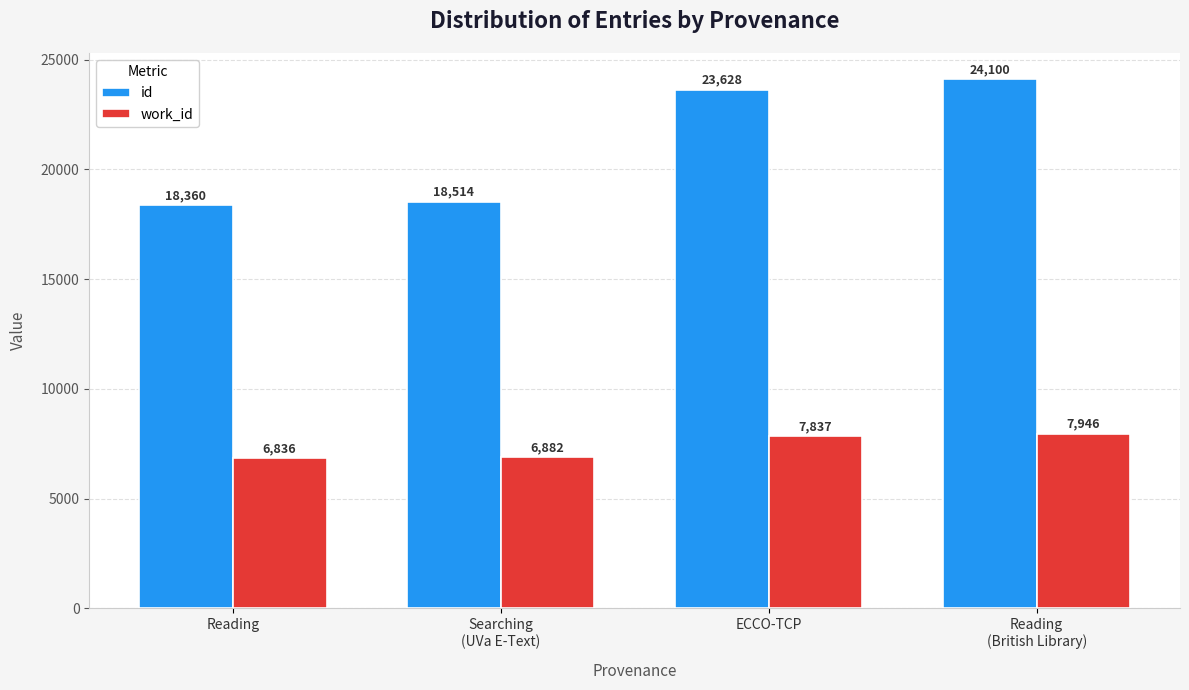

What is the difference between the id values at Reading
(British Library) and Reading?

5740